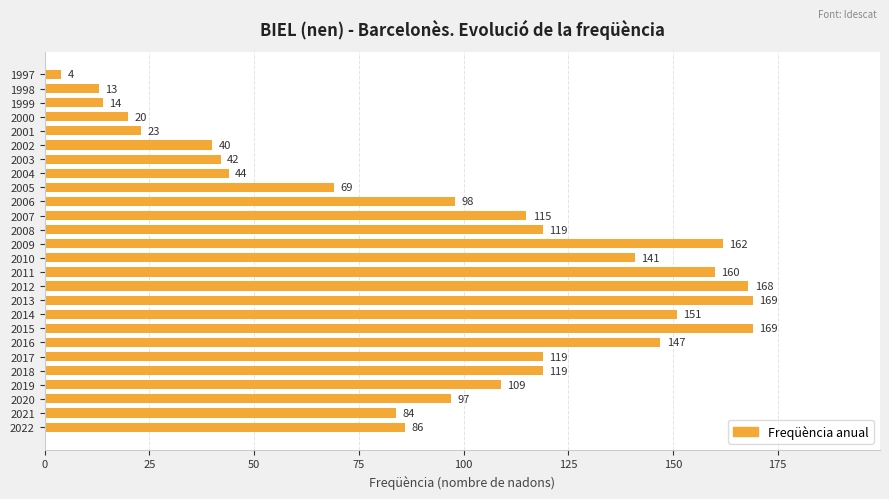

Does the chart contain stacked bars?

No